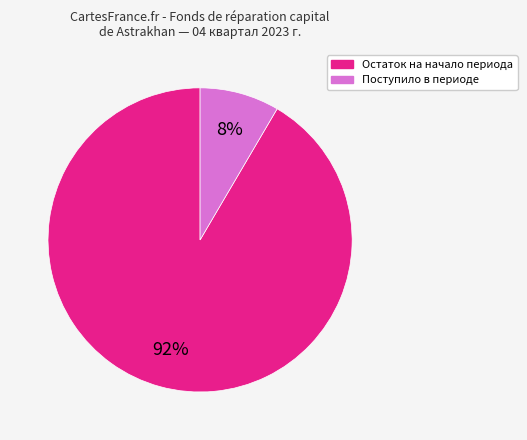

Between Поступило в периоде and Остаток на начало периода, which is larger?

Остаток на начало периода